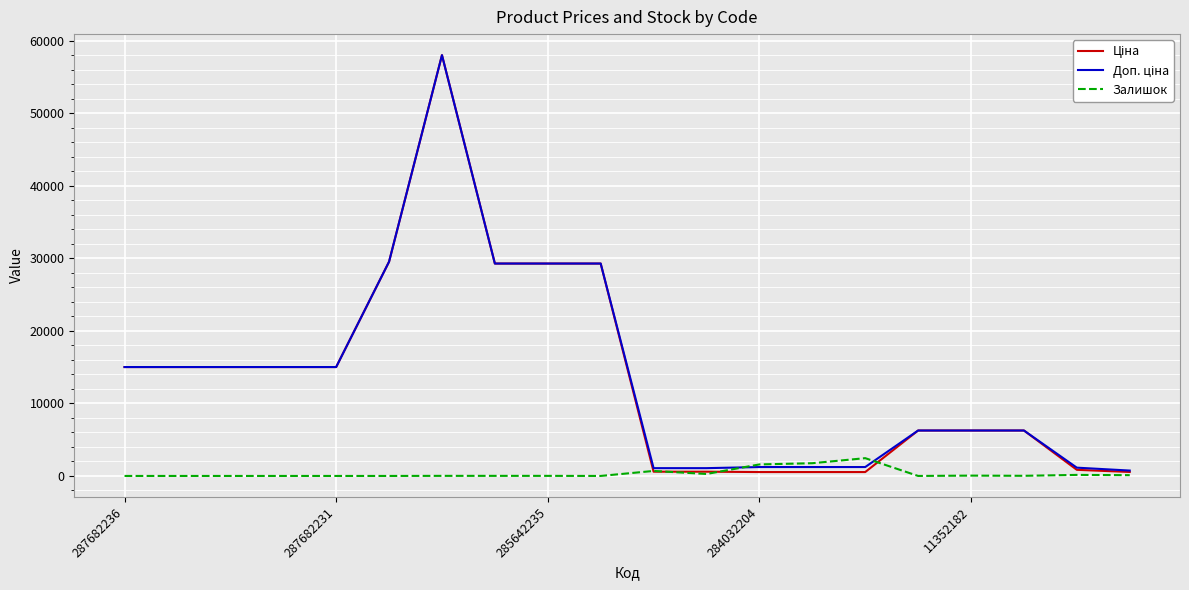

What is the highest value of the Залишок series?

2453.0